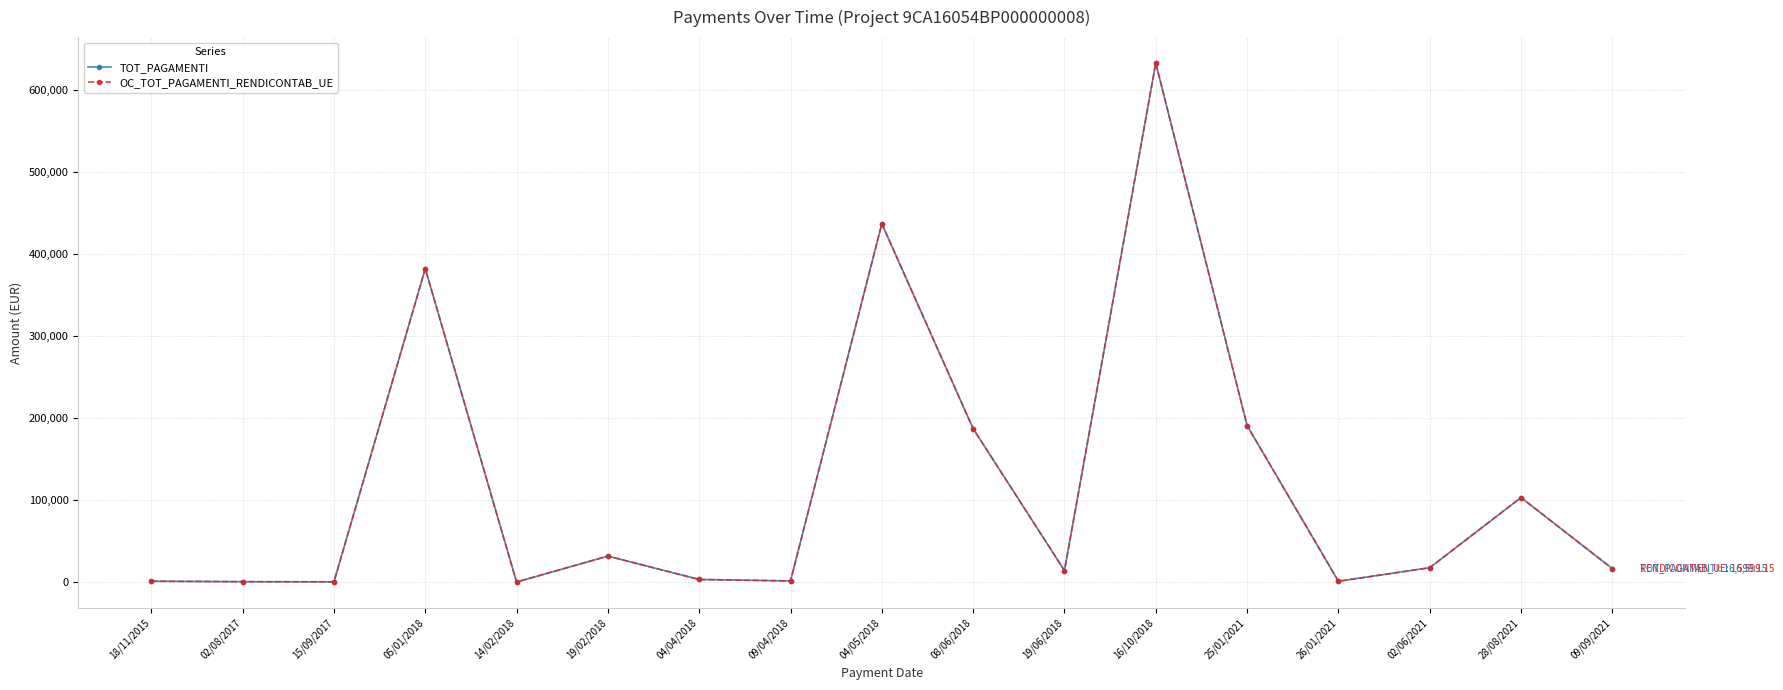

In TOT_PAGAMENTI, how many points are higher than both neighbors (excluding endpoints)?

5